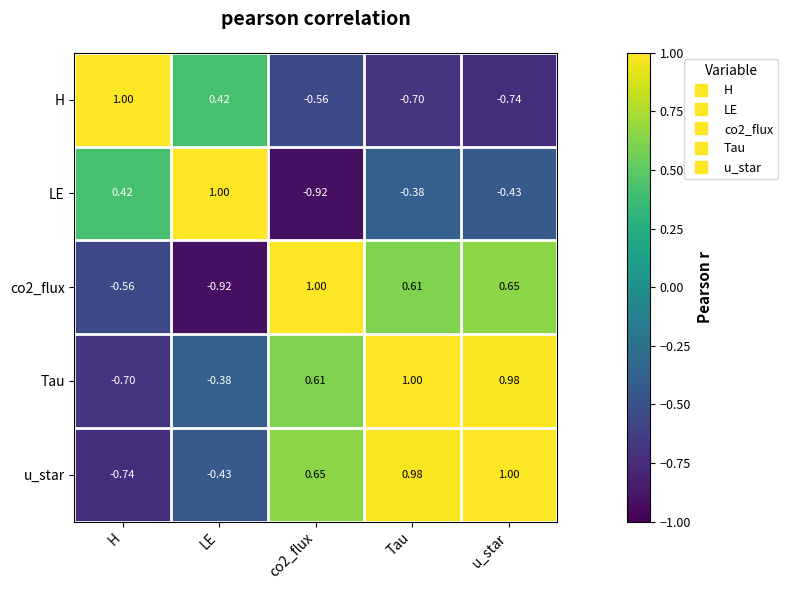

Is the value of LE at co2_flux greater than the value of Tau at H?

No